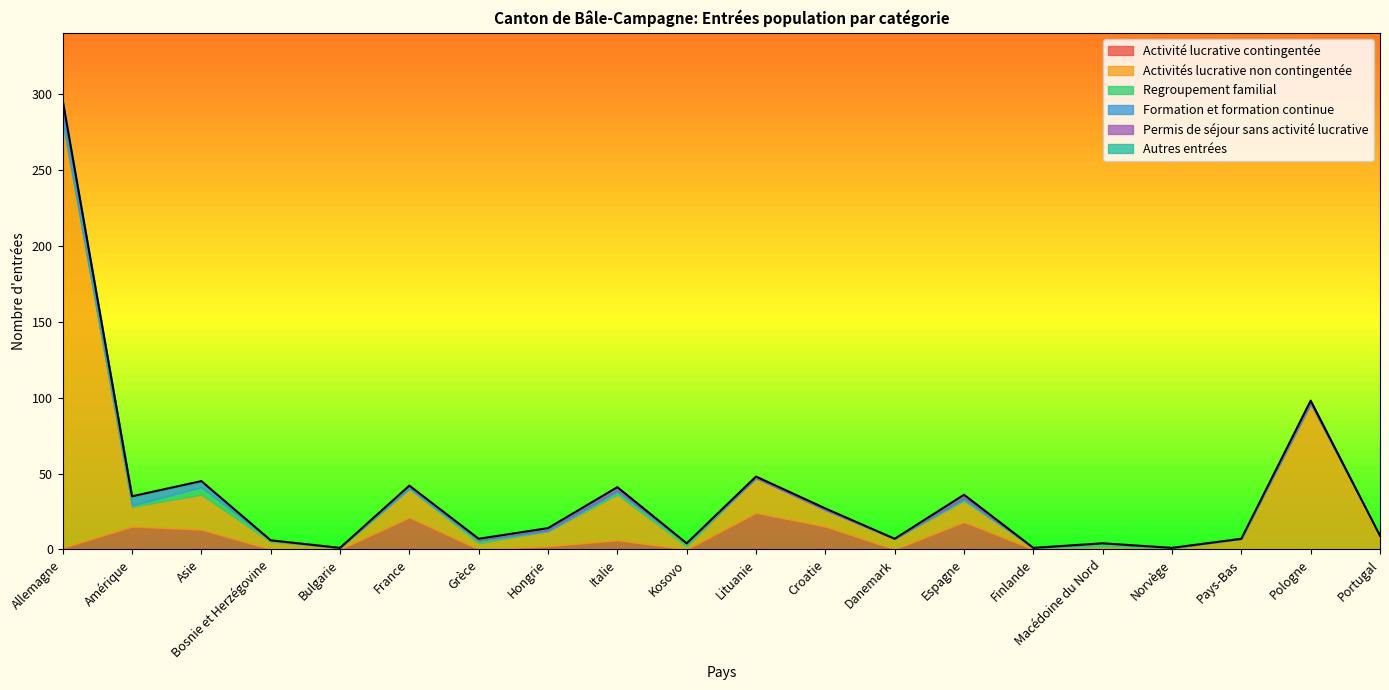

What is the difference between the Formation et formation continue values at Espagne and Kosovo?

1